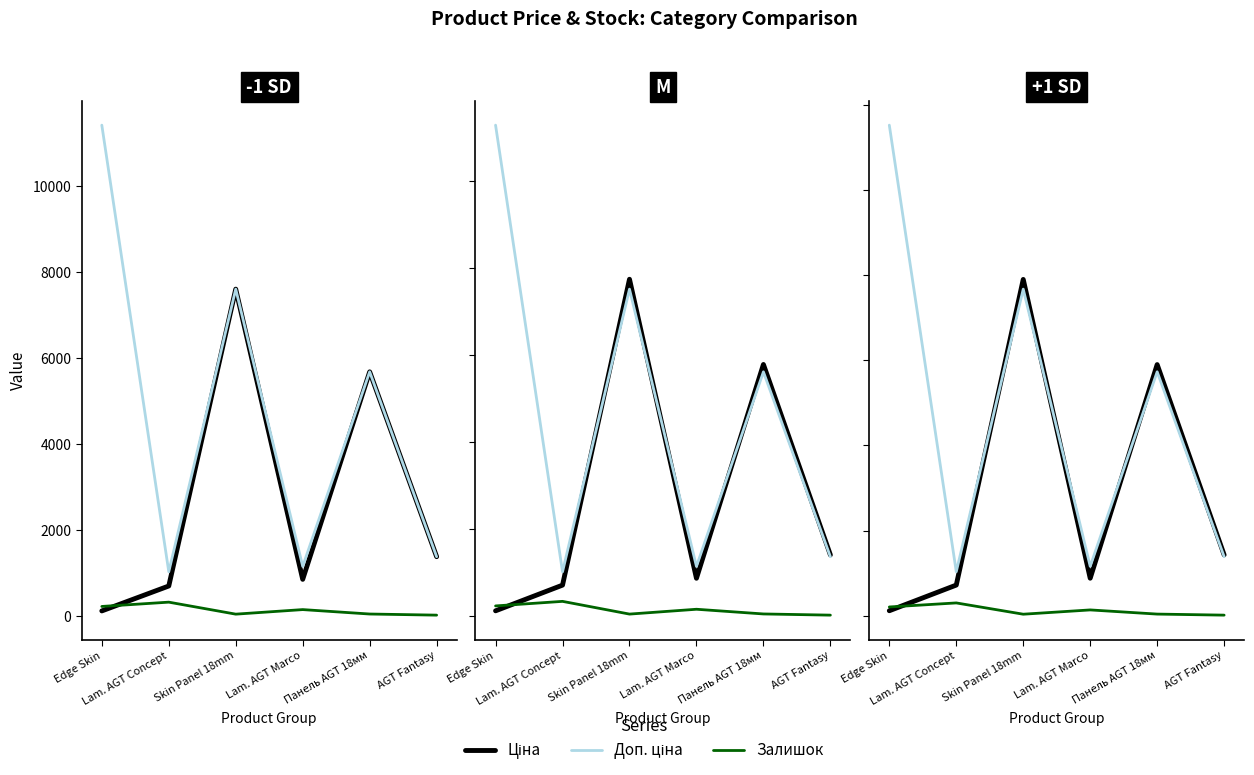

In Доп. ціна, how many points are lower than both neighbors (excluding endpoints)?

2